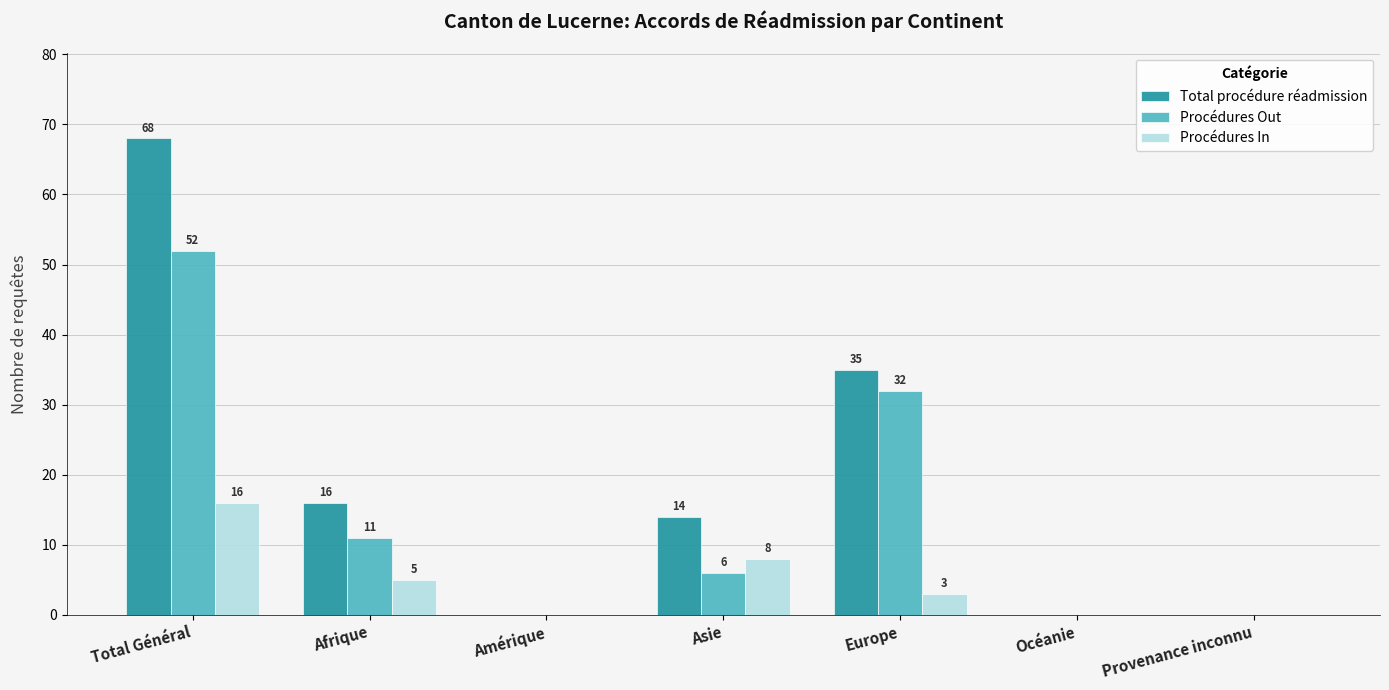

How many groups of bars are there?

7